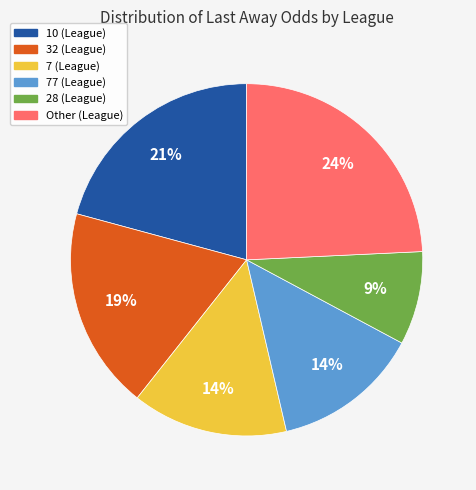

Does 28 (League) account for over 50% of the chart?

No